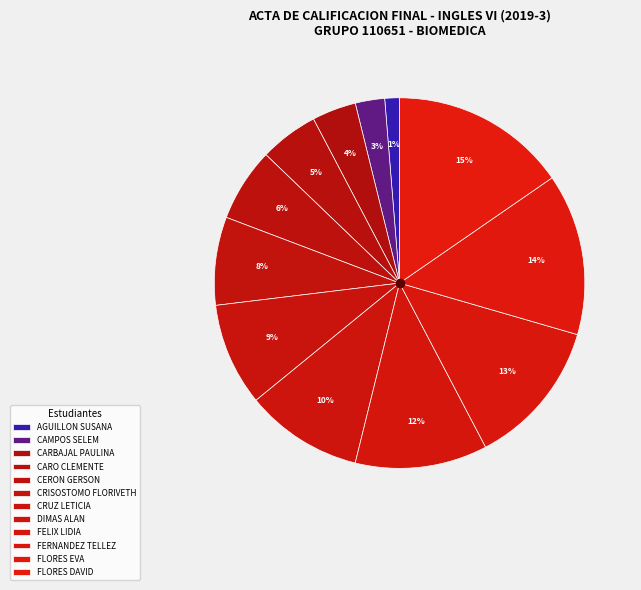

Count the number of slices in the pie.

12